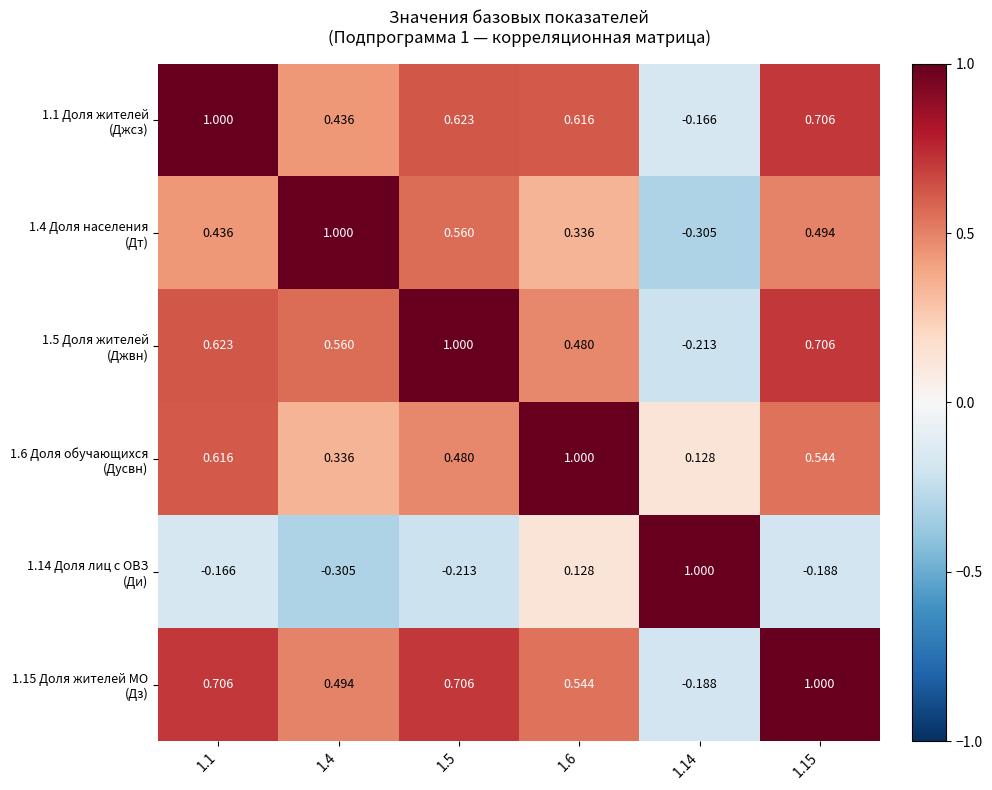

What is the maximum value shown in the chart?

1.0